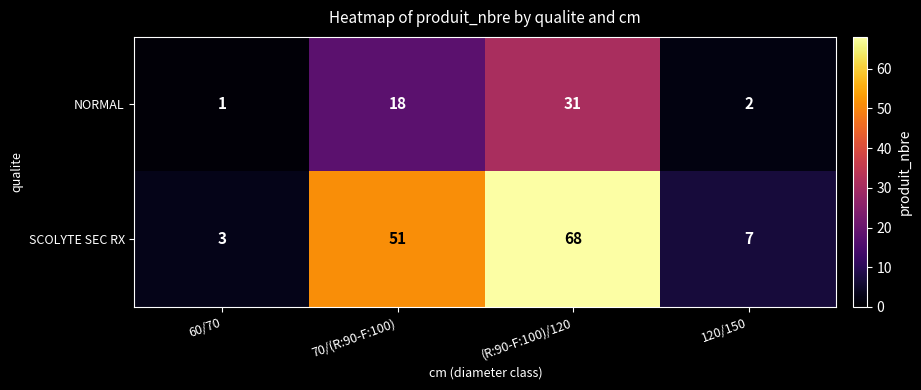

Reading left to right, transcribe all the data shown in this chart.

NORMAL: 1	18	31	2
SCOLYTE SEC RX: 3	51	68	7